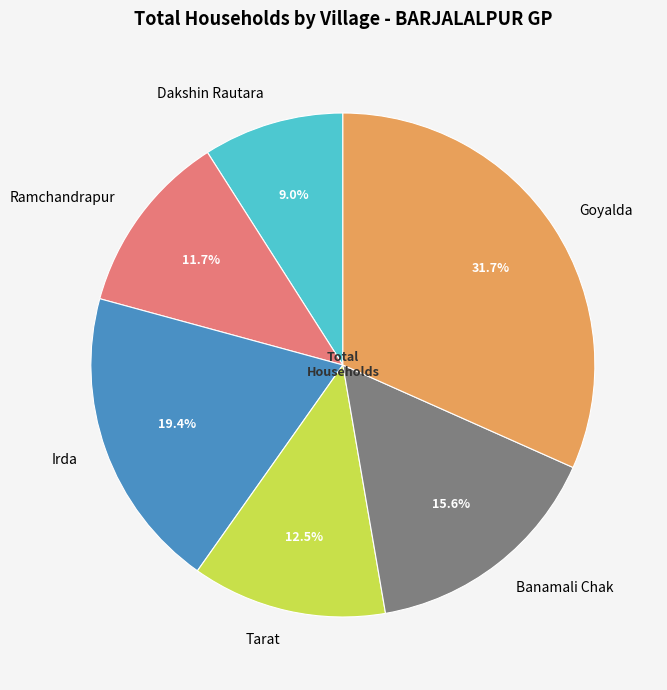

True or false: Tarat accounts for 20% of the total.

False